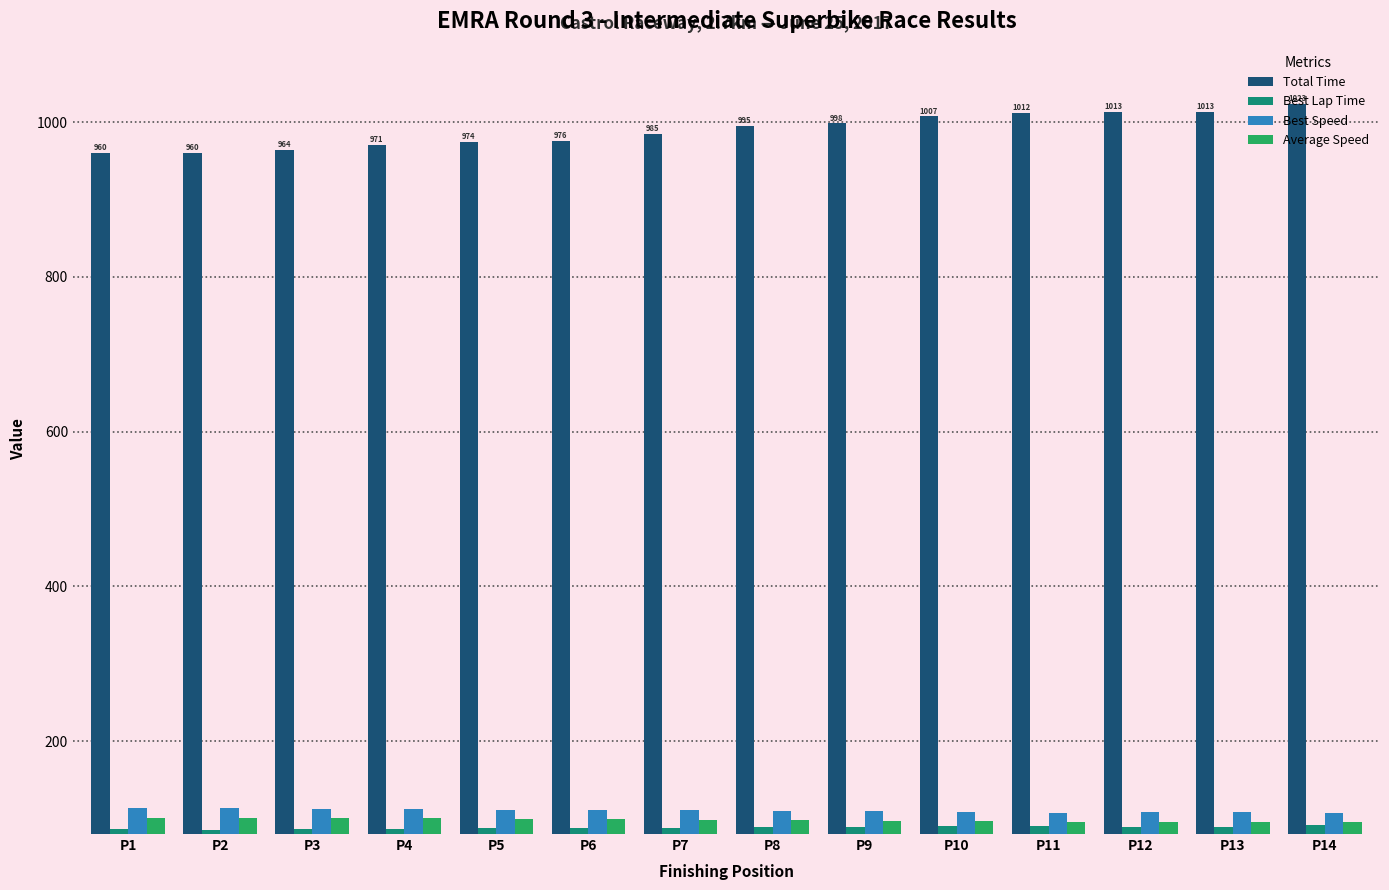

What is the value of the Average Speed bar at the 4th from the left?

100.1